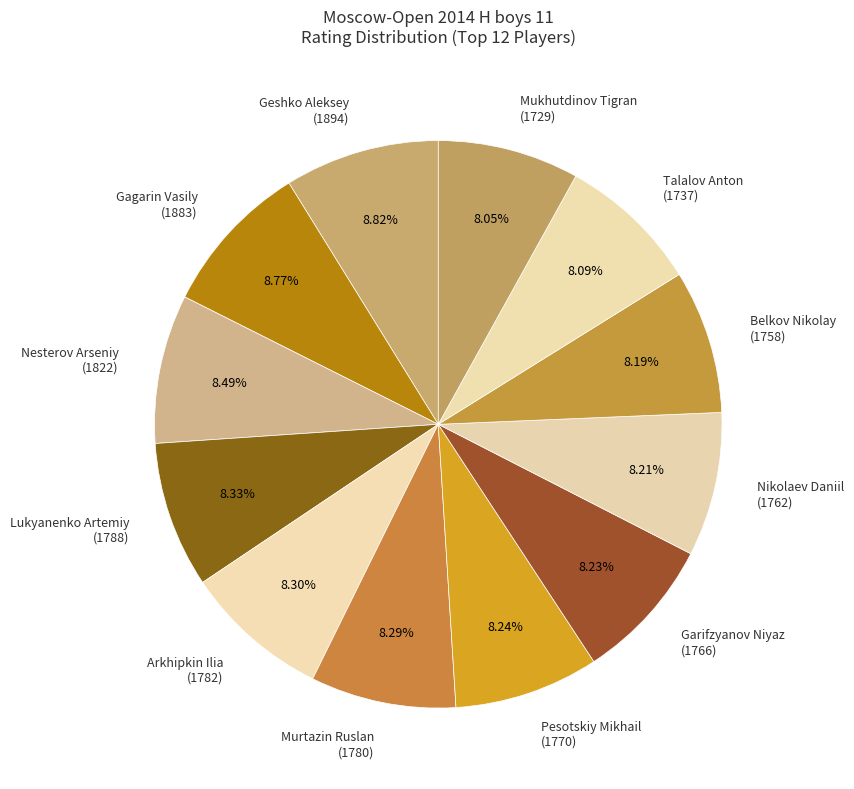

How many slices are in this pie chart?

12